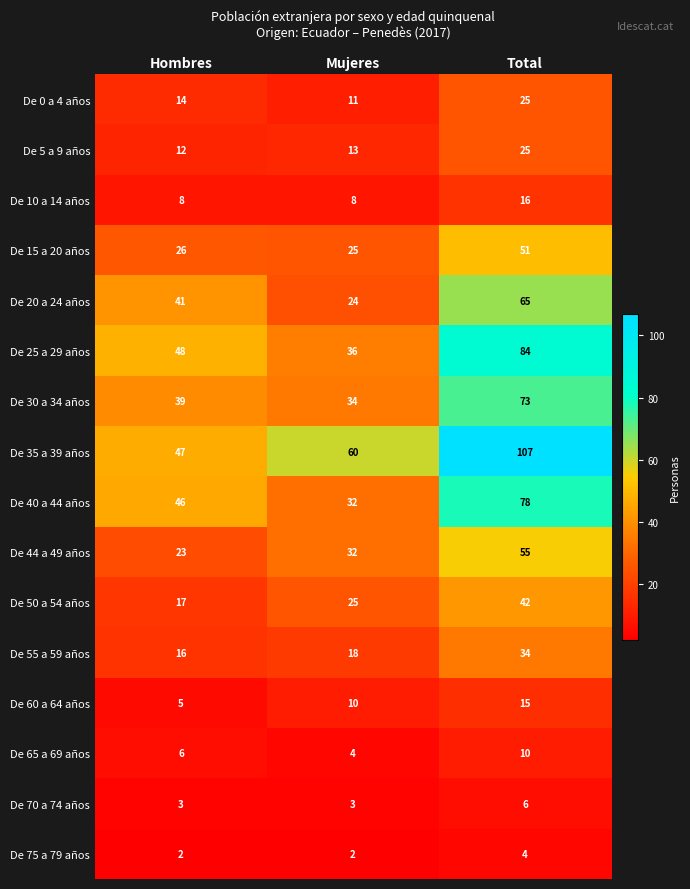

List the labels in order of De 65 a 69 años value, largest first.

Total, Hombres, Mujeres